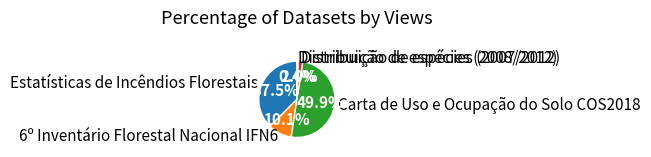

Combined, what portion of the pie is Estatísticas de Incêndios Florestais and Distribuição de espécies (2007/2012)?

39.5%